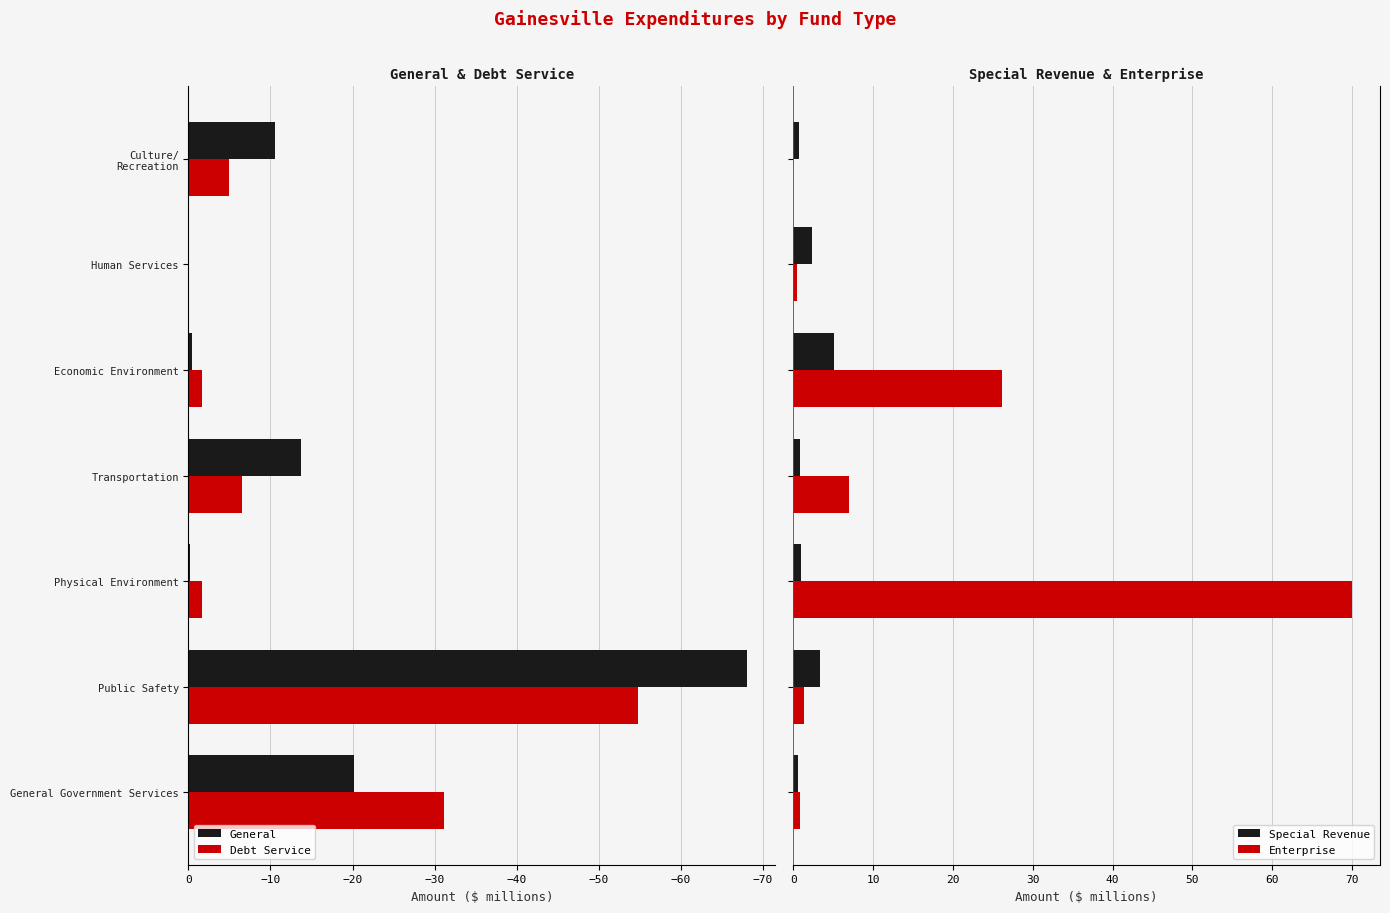

What is the approximate value of General at General Government Services?

-20.2